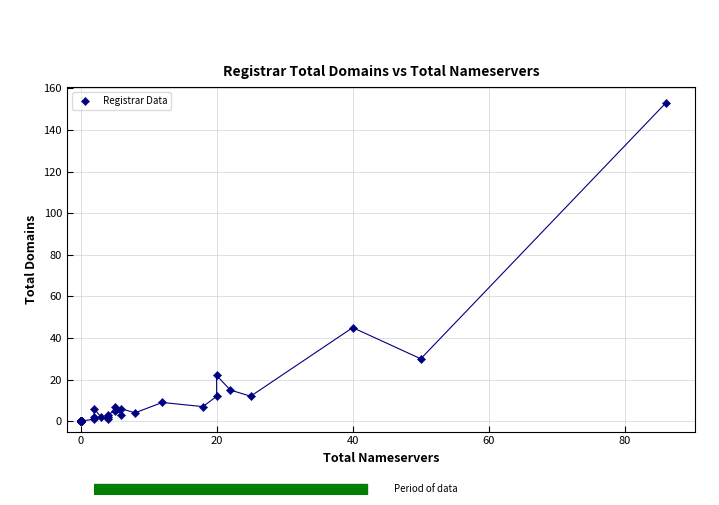

What Y value in the scatter plot is closest to 76?

45